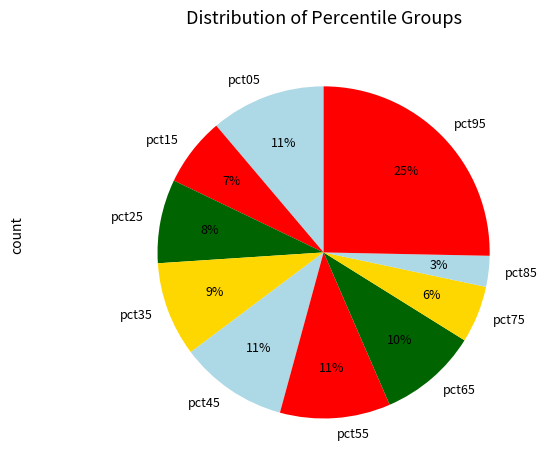

What is the ratio of the value at pct45 to the value at pct95?

0.4